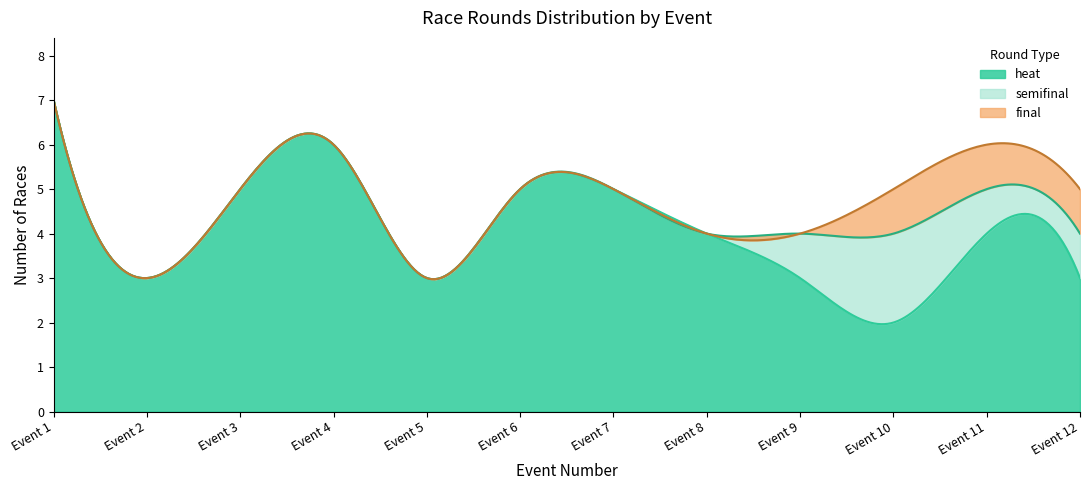

What is the minimum value for heat?

2.0